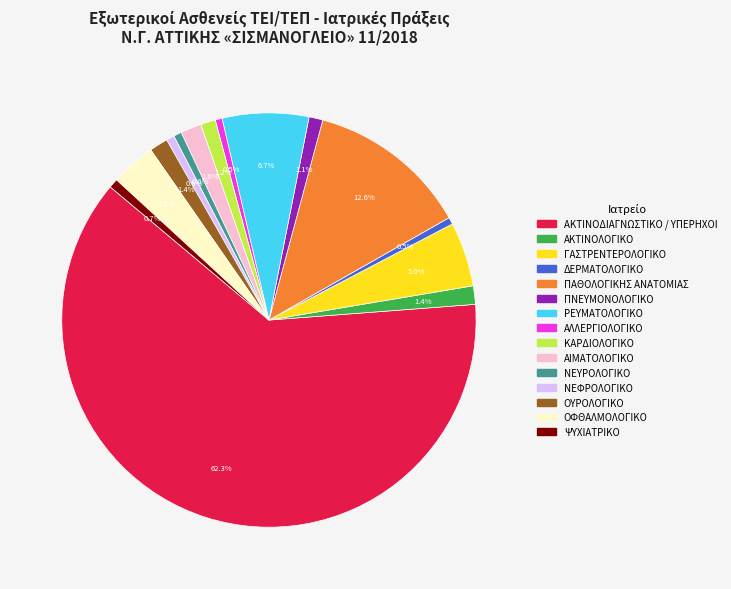

Approximately how many times larger is the value at ΟΦΘΑΛΜΟΛΟΓΙΚΟ compared to ΔΕΡΜΑΤΟΛΟΓΙΚΟ?

6.5